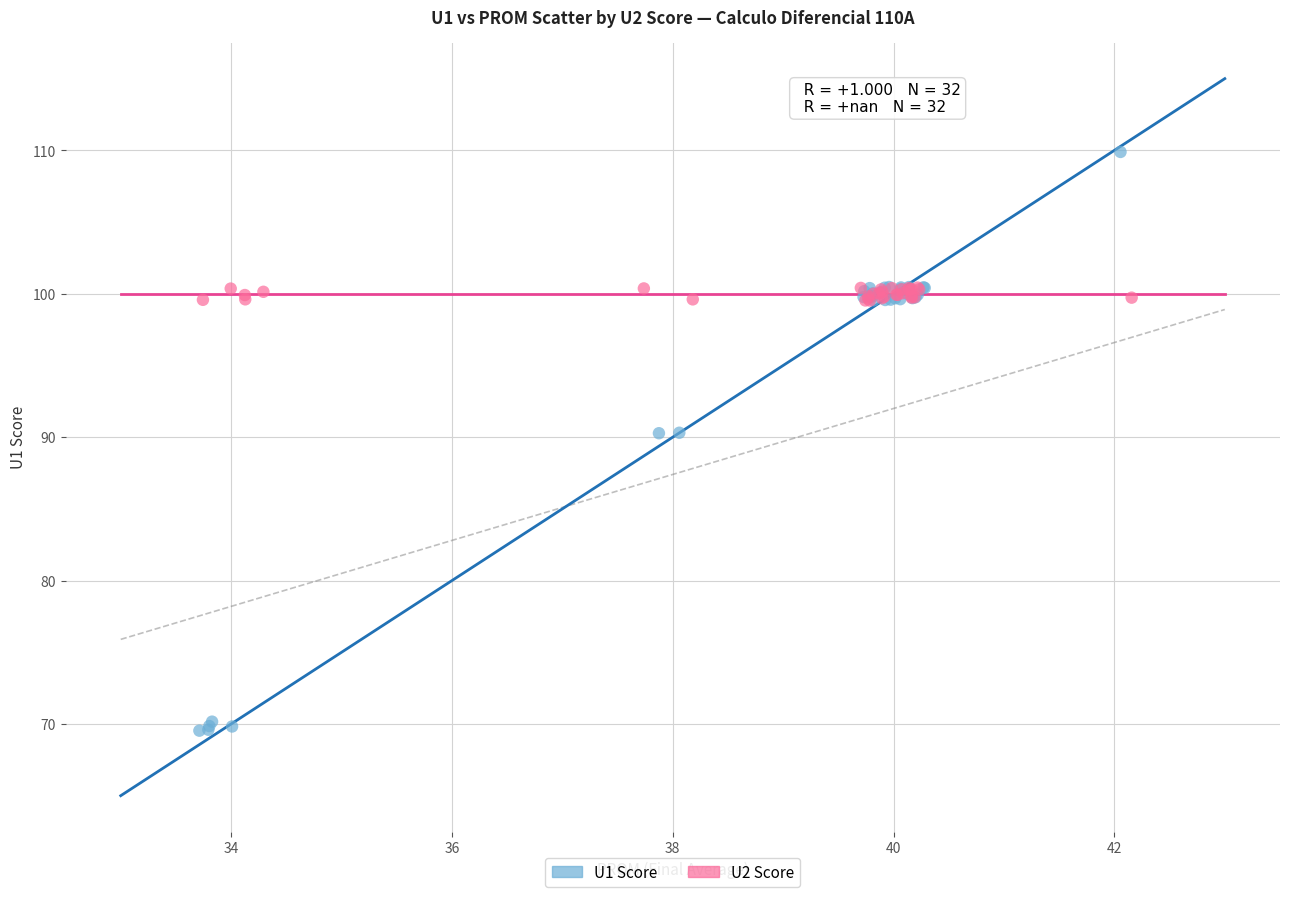

Which series reaches the maximum Y coordinate?

U1 Score